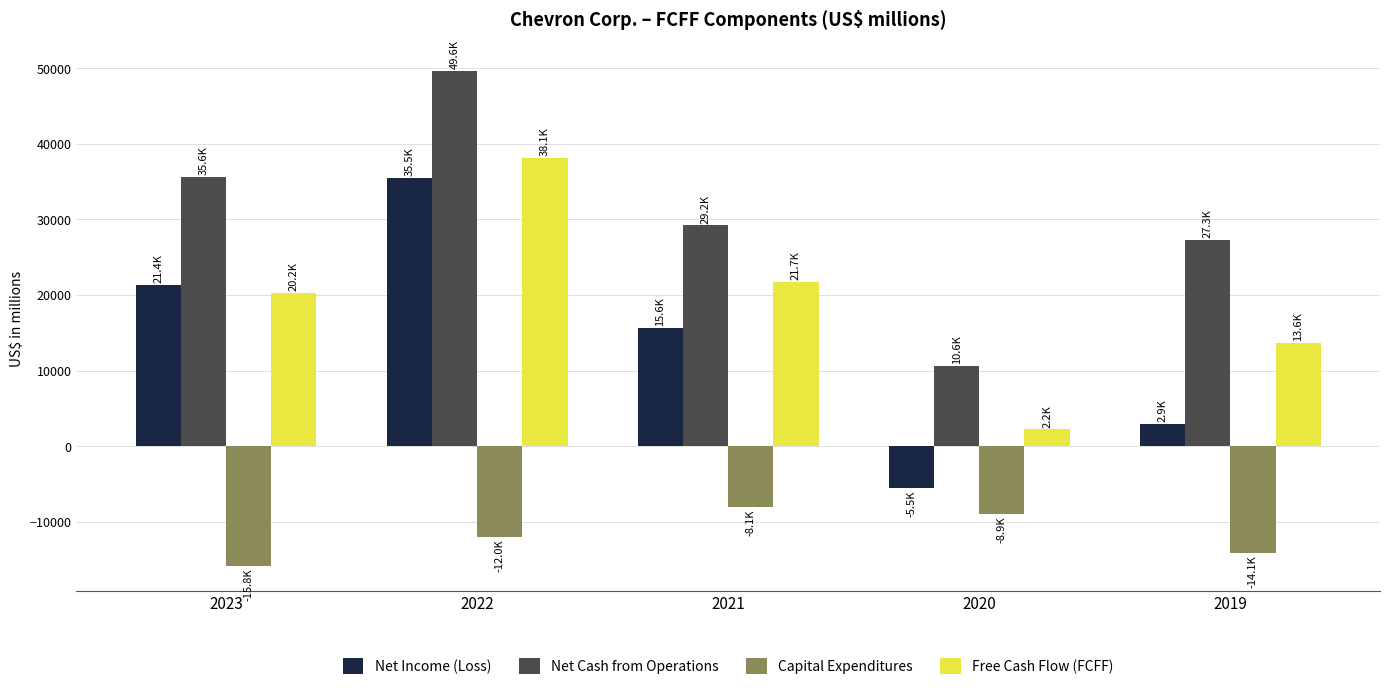

List the series in order of their peak value, lowest first.

Capital Expenditures, Net Income (Loss), Free Cash Flow (FCFF), Net Cash from Operations